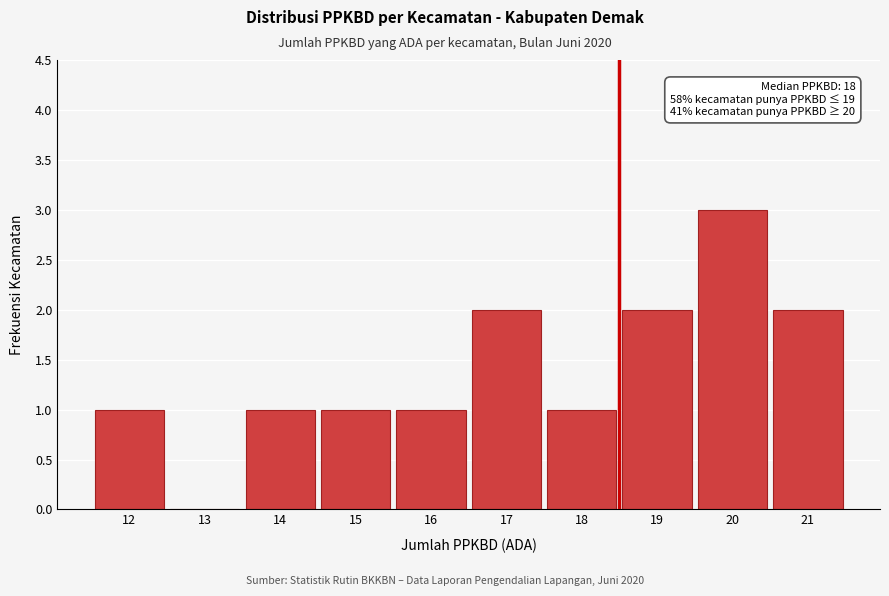

Which range on the x-axis has the tallest bar?

19.5 to 20.5